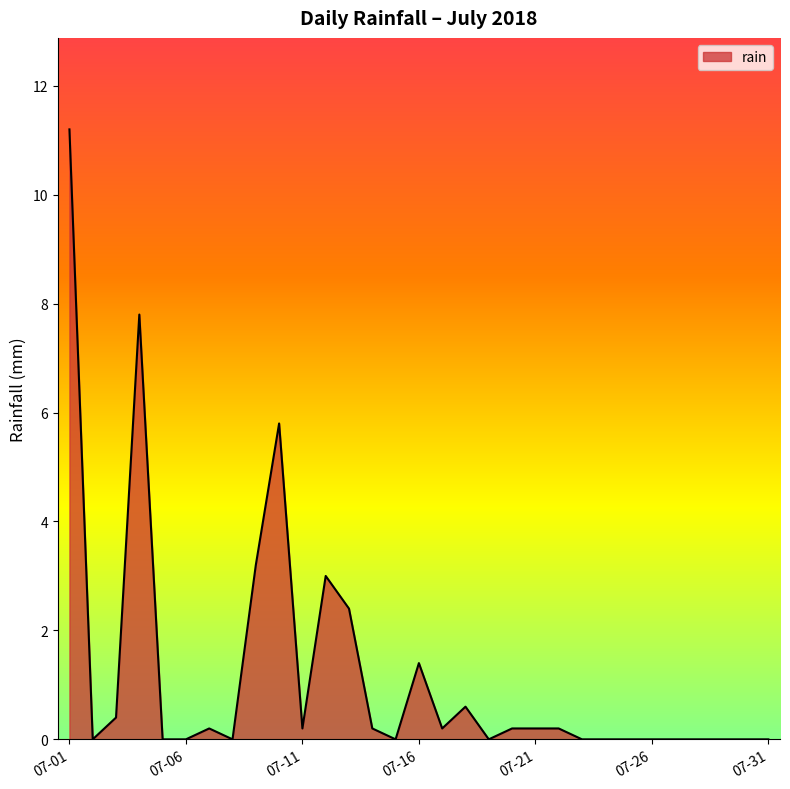

What is the difference between the maximum and minimum values?

11.2